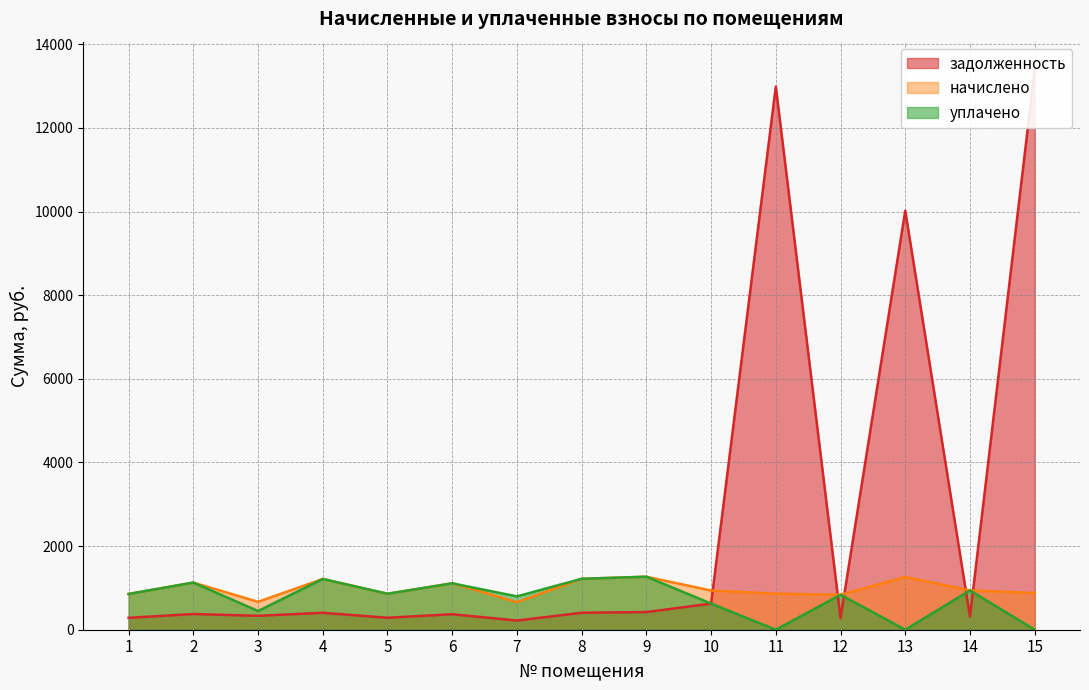

Which series has the widest spread of values?

задолженность